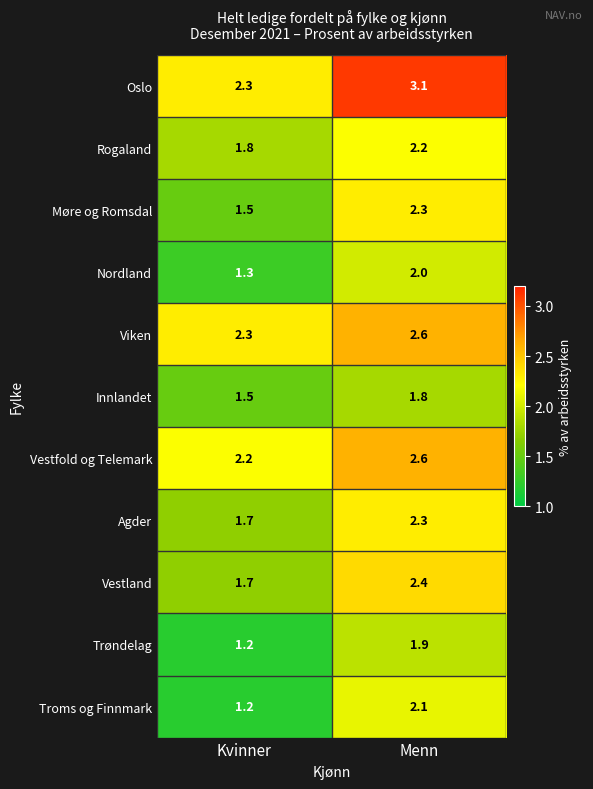

At which category does the chart reach its minimum across all series?

Kvinner